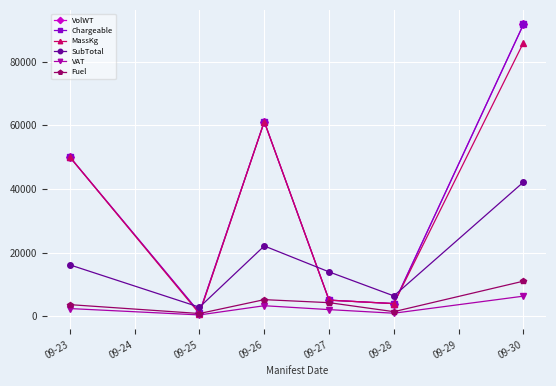

What is the average value of the MassKg series?

34486.9